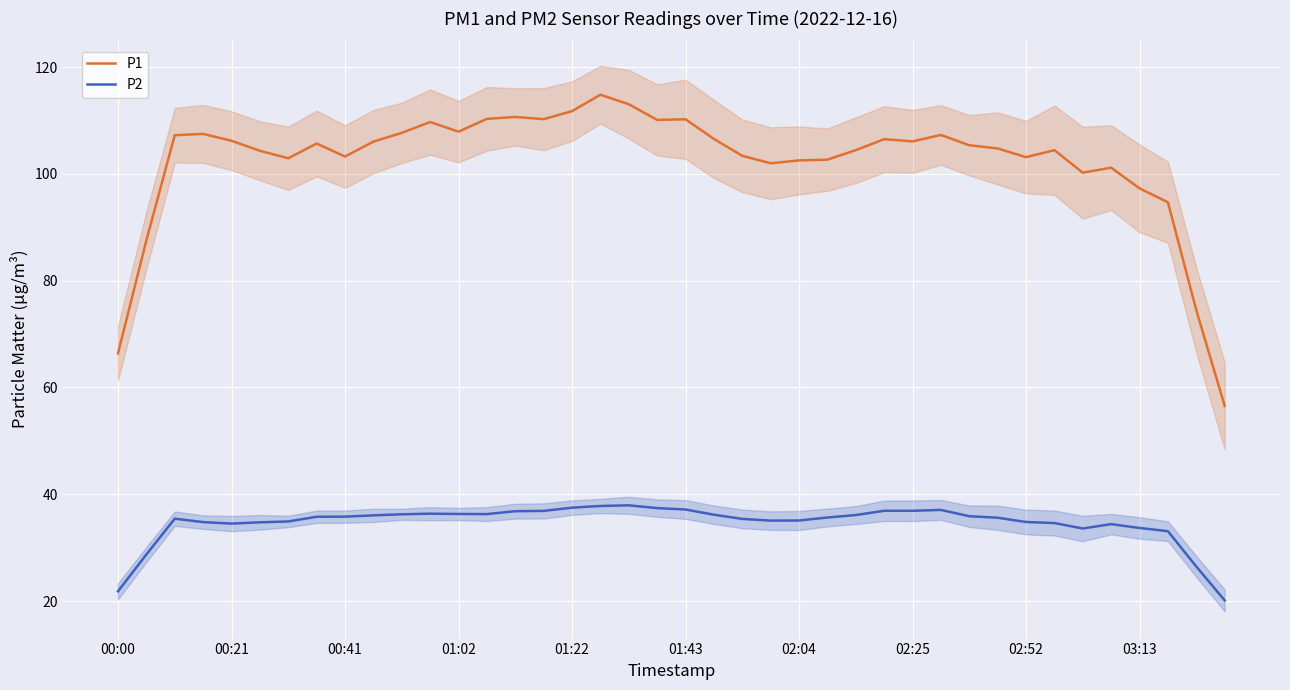

True or false: P1 has a value of 110.2 at 01:43.

True